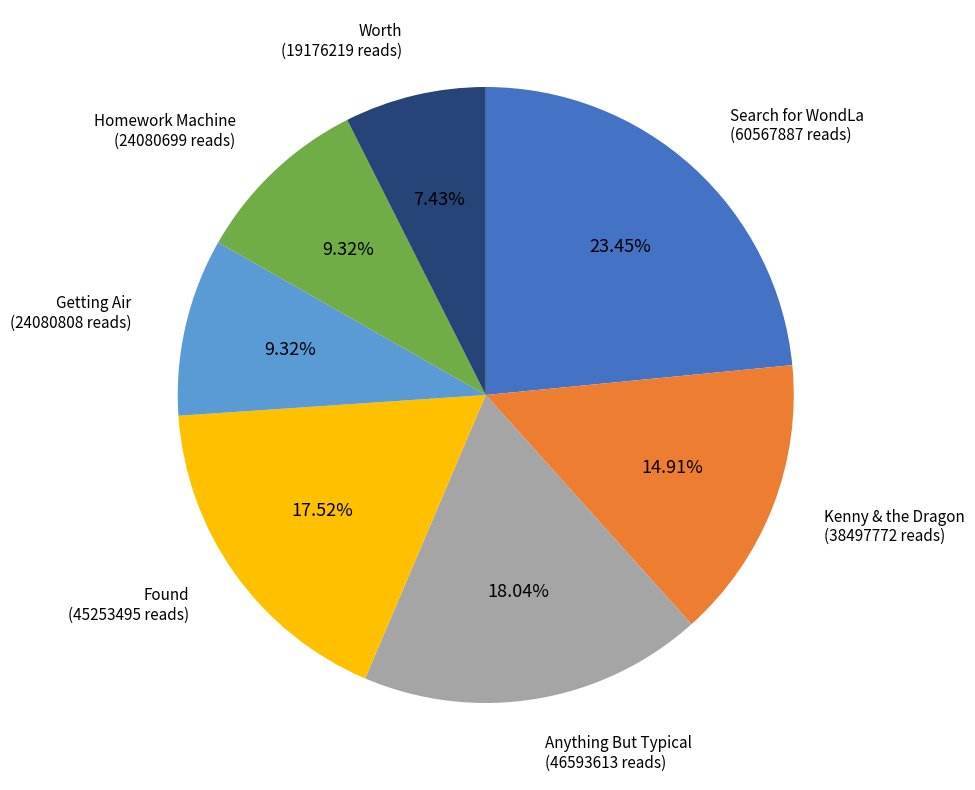

How many segments does this pie chart have?

7